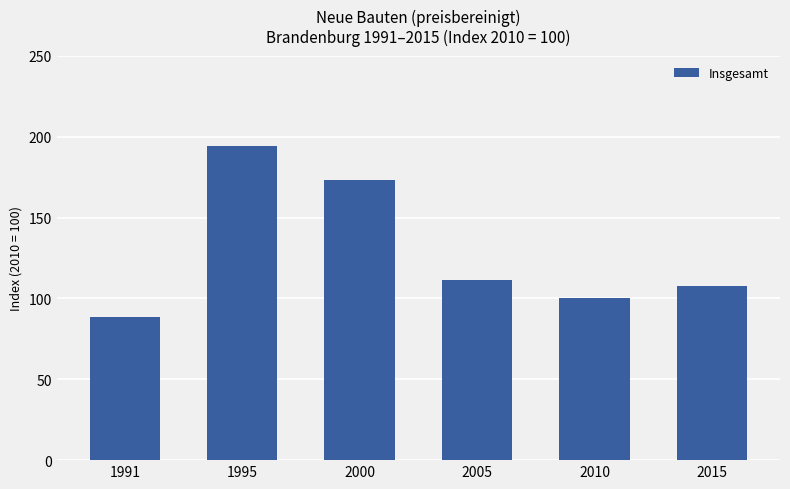

What is the greatest value displayed?

194.6